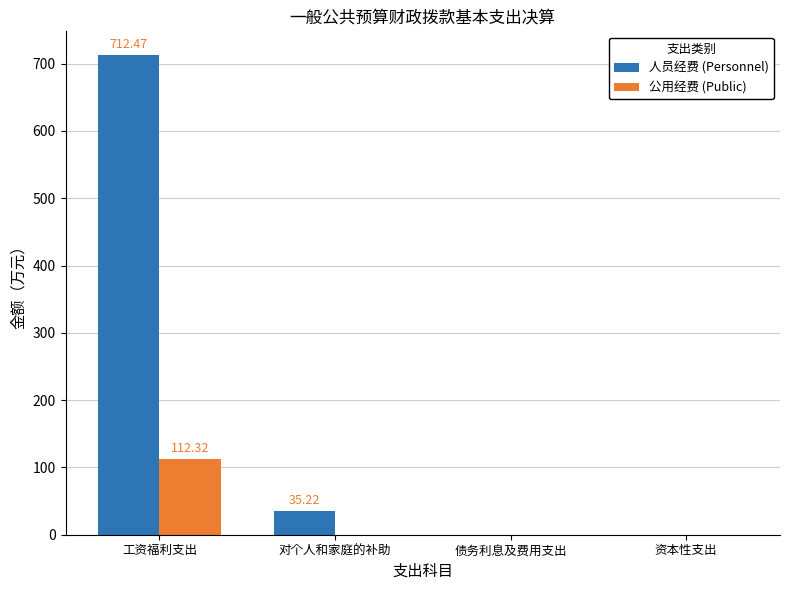

True or false: 公用经费 (Public) has a value of 112.3 at 工资福利支出.

True